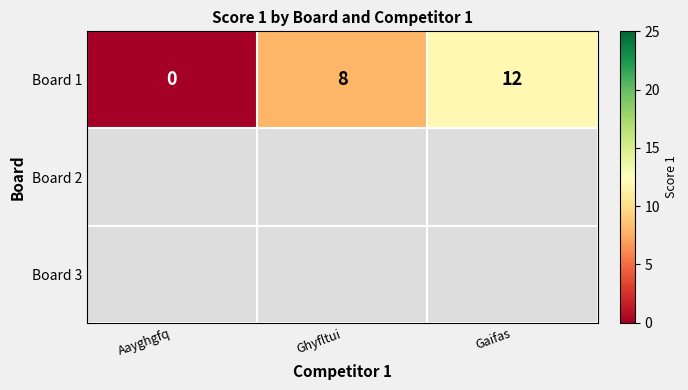

Is it true that Board 1 equals 8 at Ghyfltui?

True